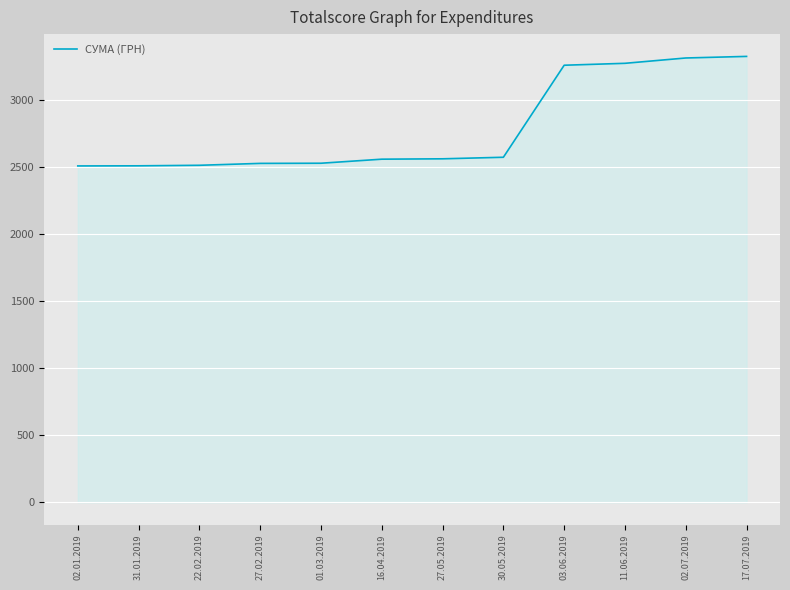

Read the value at 27.05.2019.

2562.6